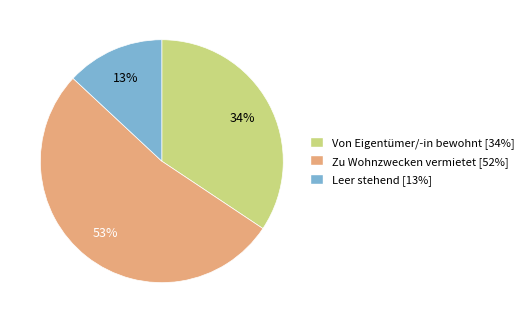

The Leer stehend slice represents 13% of the pie. True or false?

True